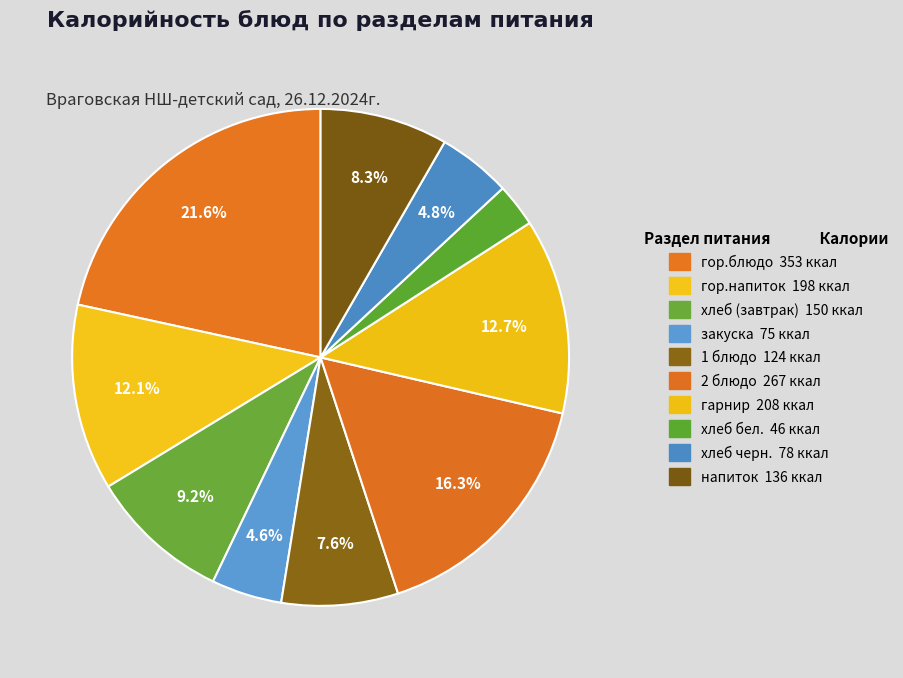

Count the number of slices in the pie.

10